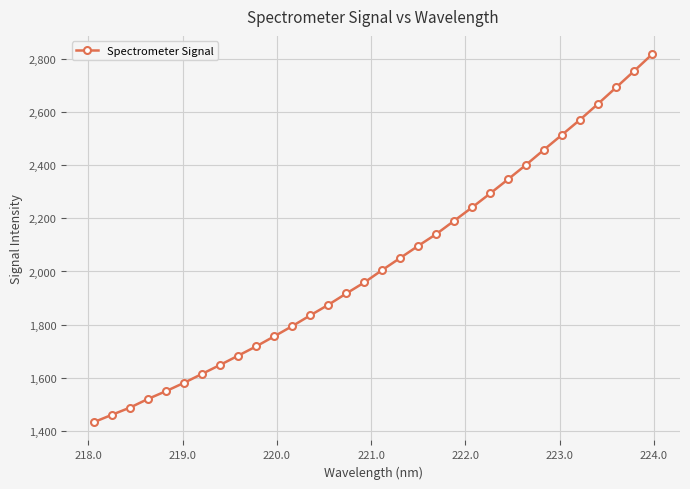

What is the maximum value shown in the chart?

2817.4